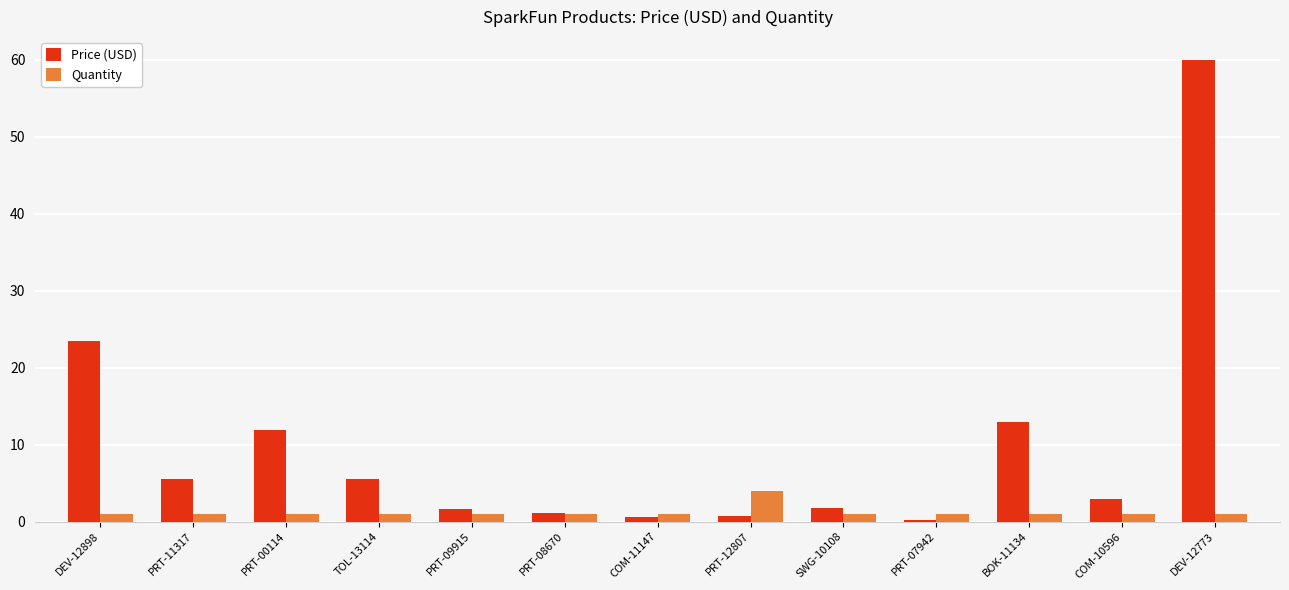

Count the number of data series in this chart.

2